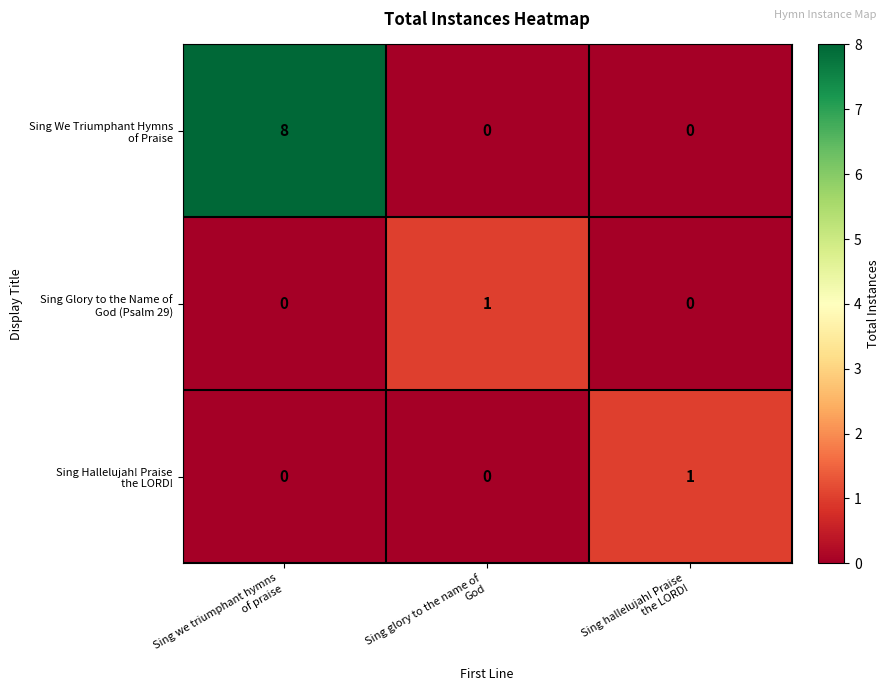

What is the maximum value shown in the chart?

8